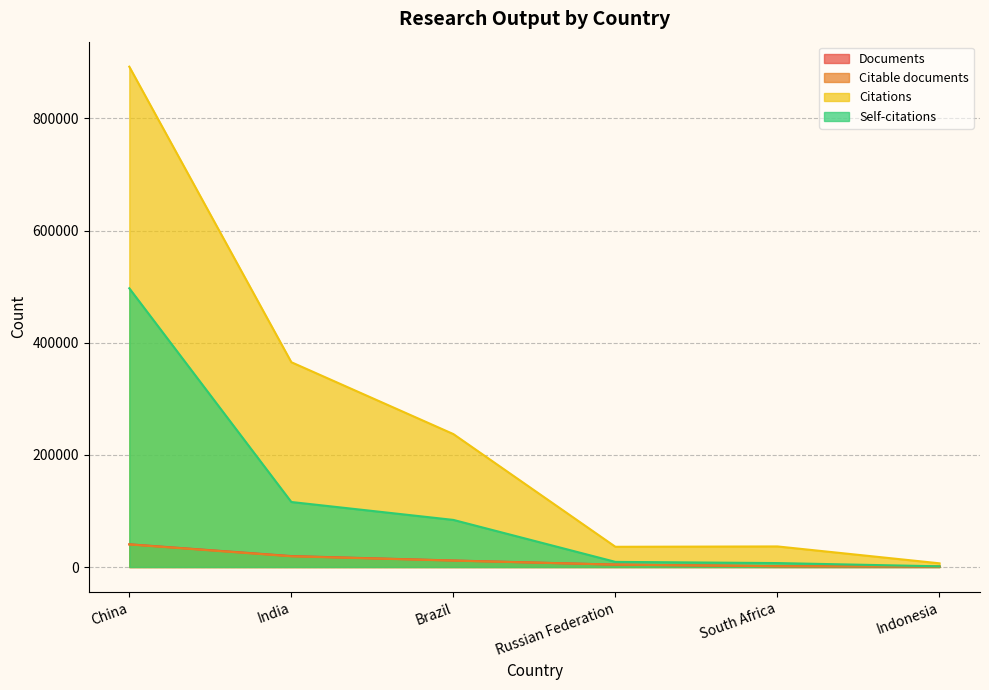

What are all the series names shown in the legend?

Documents, Citable documents, Citations, Self-citations